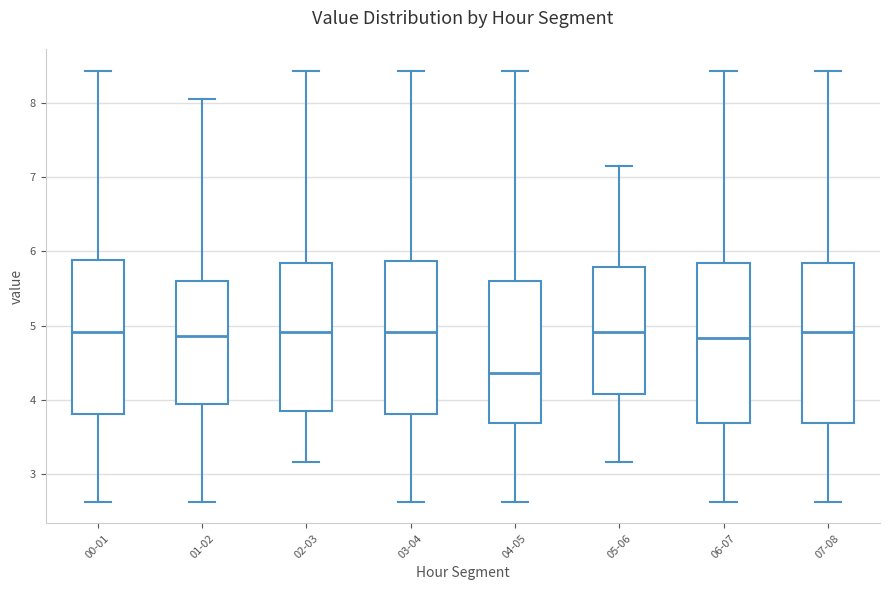

Reading left to right, transcribe this box plot: for each box, give where its median line is, the range the box spans, and where its two whiskers end, as read against the y-axis. The values are not printed on the chart, so give them approximately, as read against the axis.

00-01: median 4.9, box 3.8 to 5.9, whiskers 2.6 to 8.4
01-02: median 4.9, box 3.9 to 5.6, whiskers 2.6 to 8.1
02-03: median 4.9, box 3.9 to 5.8, whiskers 3.2 to 8.4
03-04: median 4.9, box 3.8 to 5.9, whiskers 2.6 to 8.4
04-05: median 4.4, box 3.7 to 5.6, whiskers 2.6 to 8.4
05-06: median 4.9, box 4.1 to 5.8, whiskers 3.2 to 7.2
06-07: median 4.8, box 3.7 to 5.8, whiskers 2.6 to 8.4
07-08: median 4.9, box 3.7 to 5.8, whiskers 2.6 to 8.4